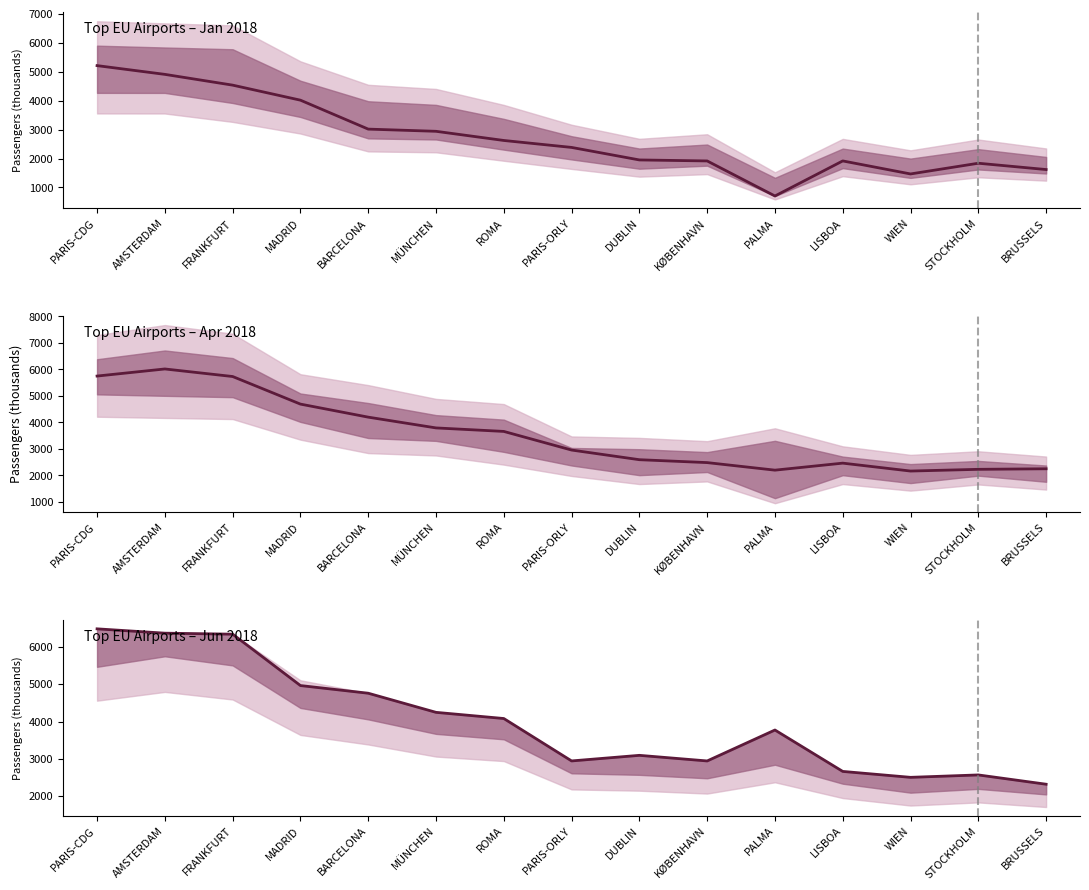

What is the difference between the second highest and second lowest values in the Top EU Airports – Jan 2018 series?

3443.4